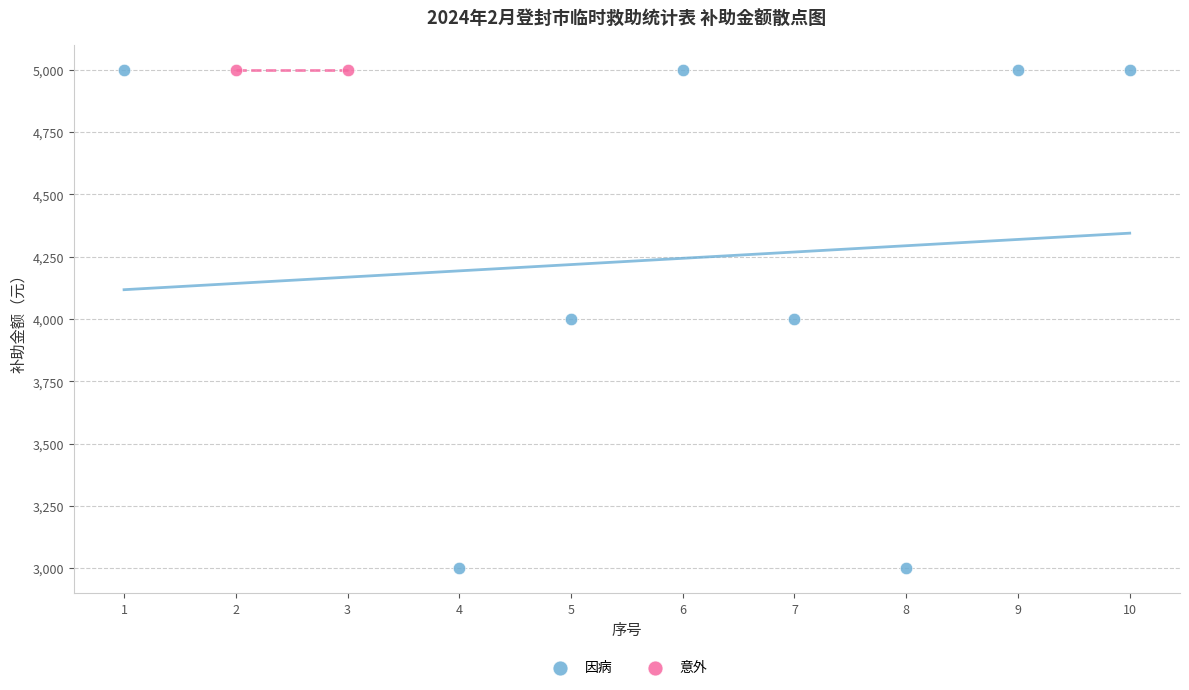

What are all the series names shown in the legend?

因病, 意外